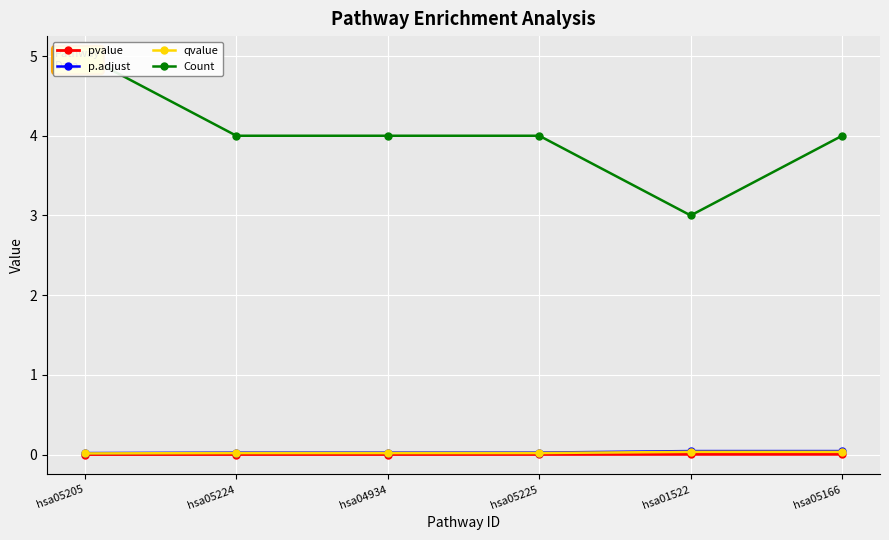

Reading left to right, extract all data points from this chart.

pvalue: 0.0	0.0	0.0	0.0	0.0	0.0
p.adjust: 0.0	0.0	0.0	0.0	0.0	0.0
qvalue: 0.0	0.0	0.0	0.0	0.0	0.0
Count: 5.0	4.0	4.0	4.0	3.0	4.0